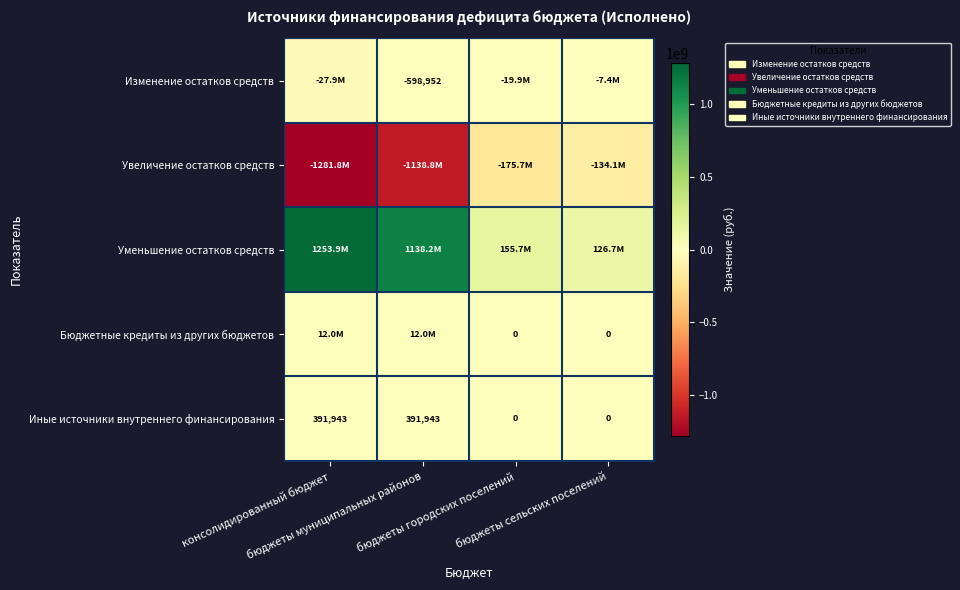

Which has a higher value, консолидированный бюджет or бюджеты городских поселений?

бюджеты городских поселений